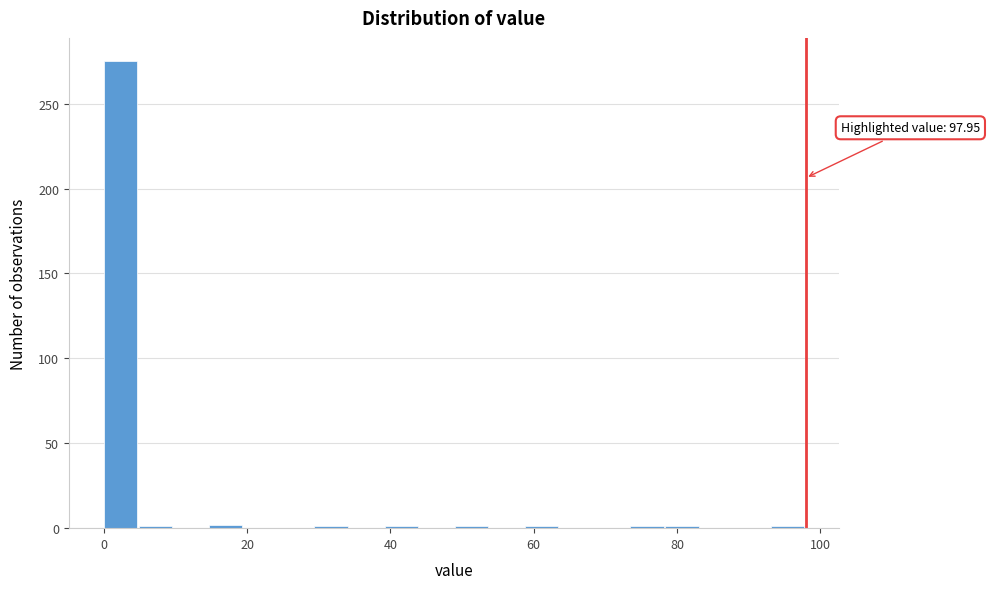

Around what value on the x-axis is the tallest bar? Give the approximate position of its centre, as read against the axis.

2